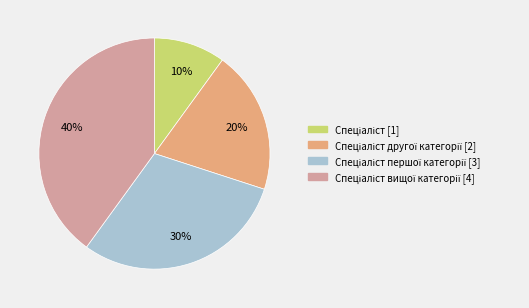

Does any single category account for the majority?

No